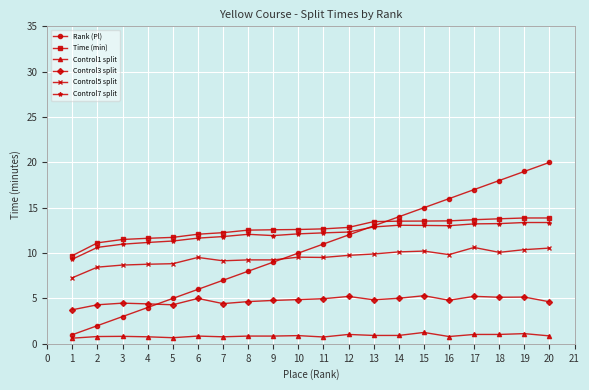

What is the value of the Control7 split point at the 11th from the left?

12.2